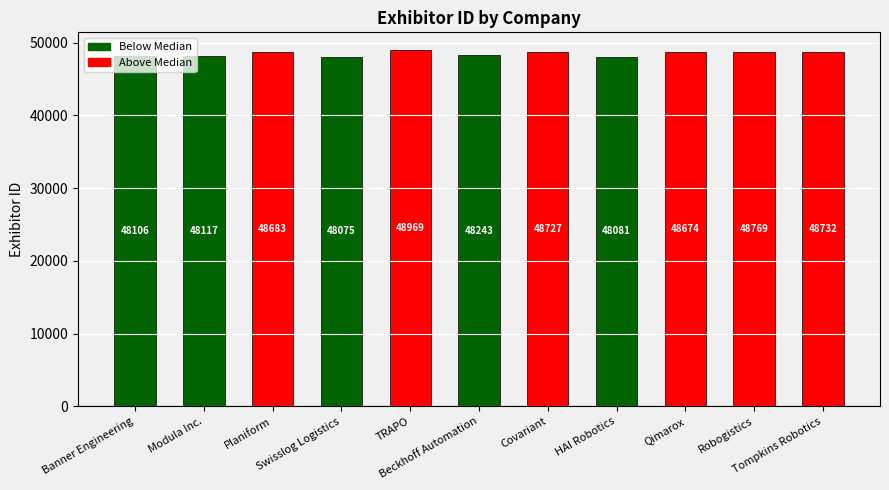

Which has a higher value, Beckhoff Automation or HAI Robotics?

Beckhoff Automation